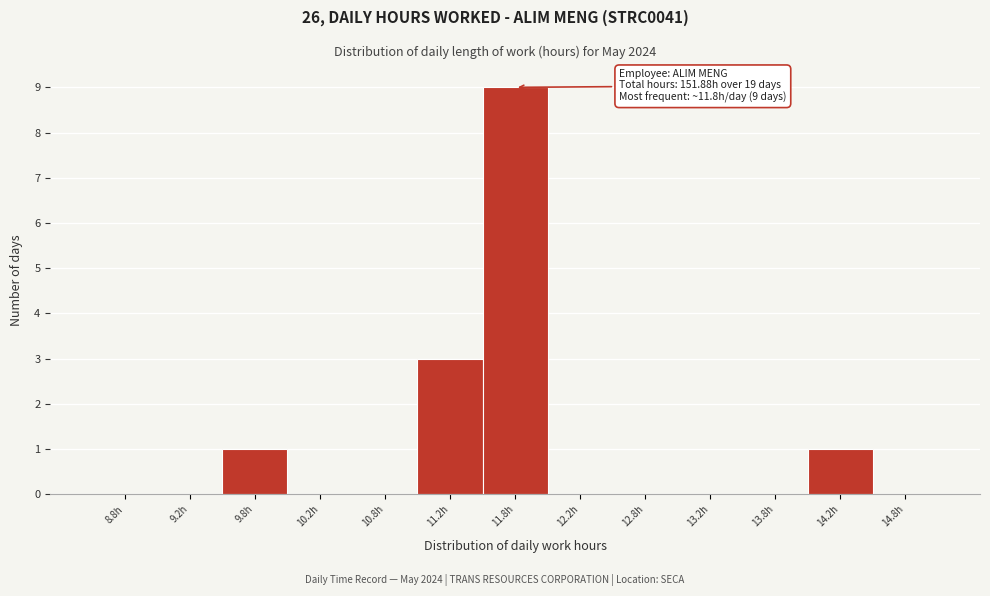

Which range on the x-axis has the tallest bar?

11.5 to 12.0